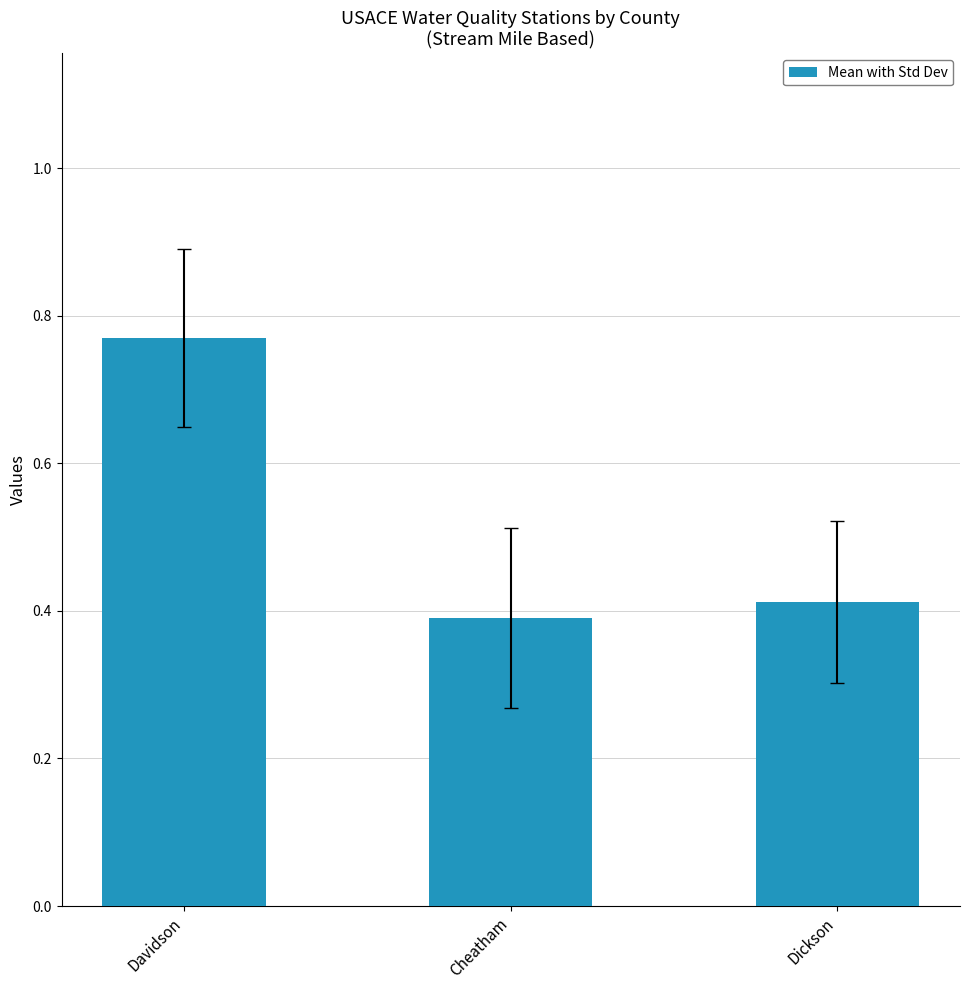

Does the chart contain stacked bars?

No